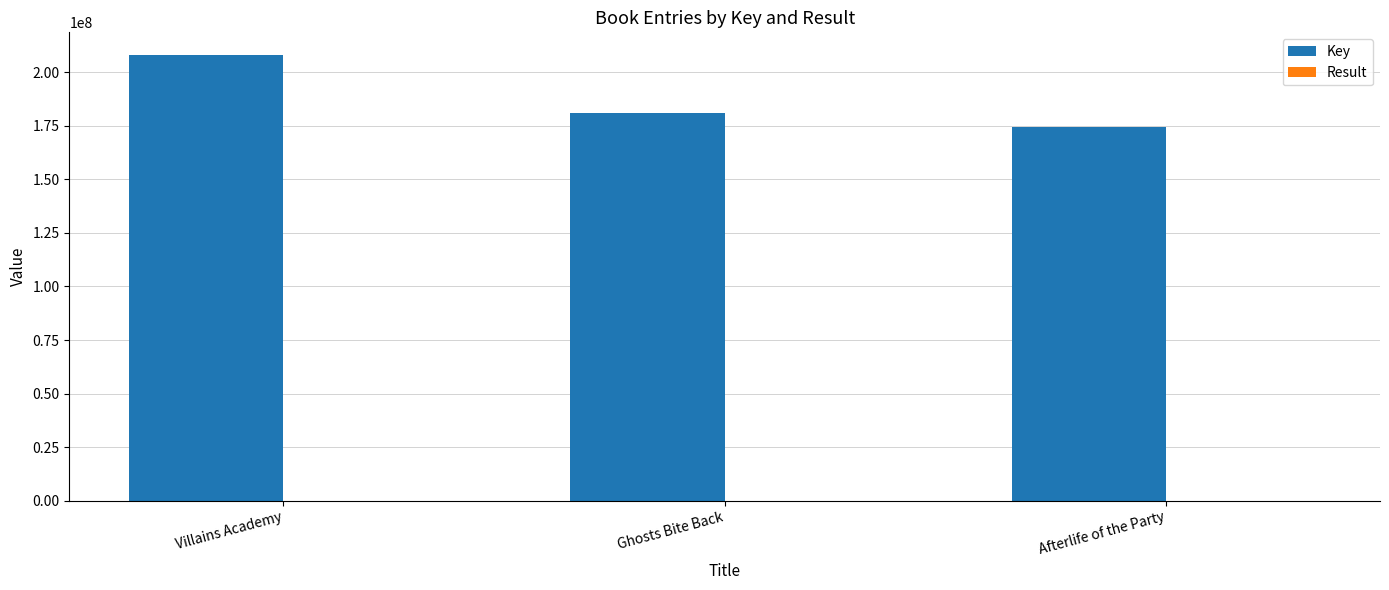

True or false: Key has a value of 92823322 at Ghosts Bite Back.

False